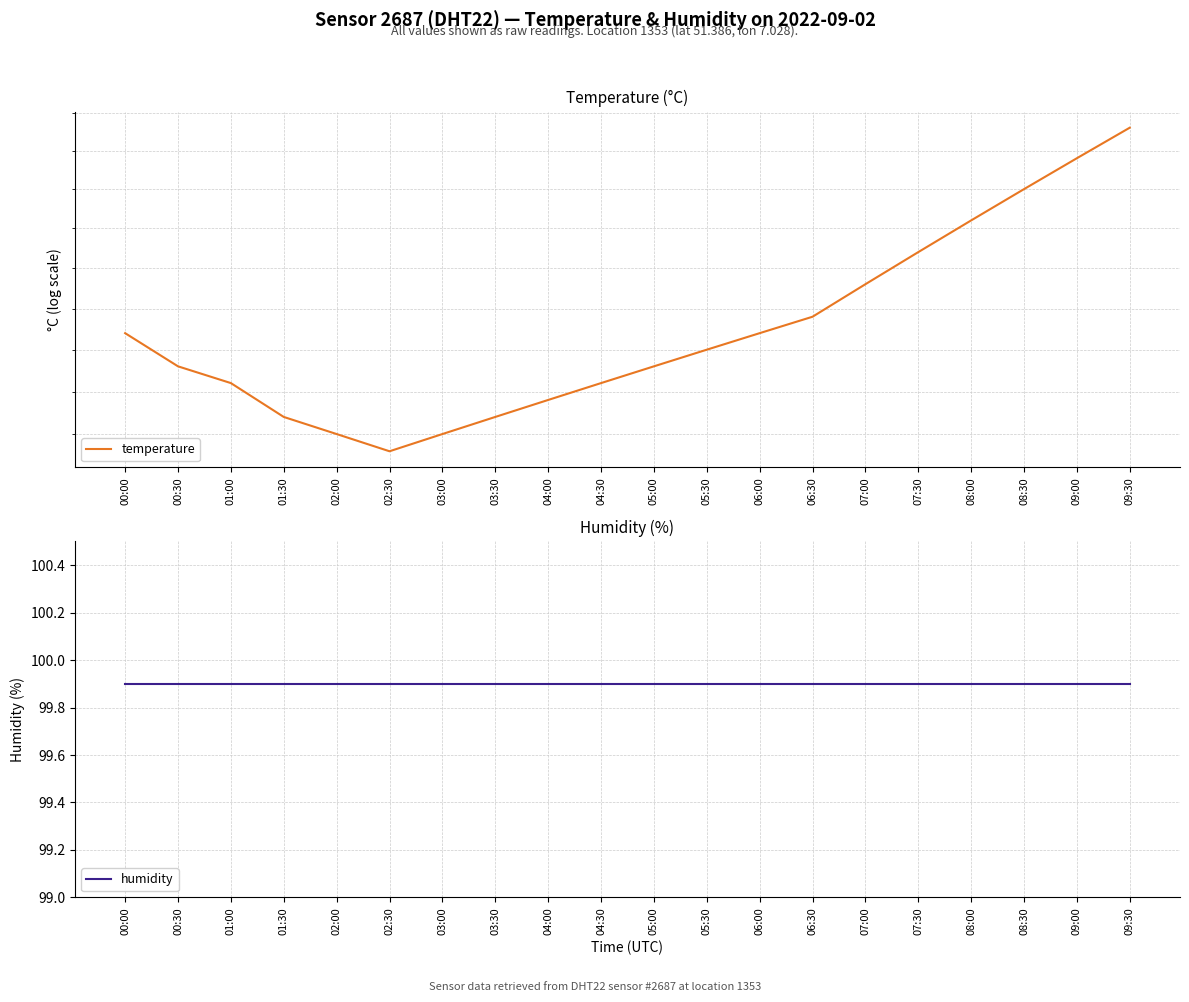

Reading left to right, what are all the values shown in this chart?

temperature: 00:00=15.1	00:30=14.9	01:00=14.8	01:30=14.6	02:00=14.5	02:30=14.4	03:00=14.5	03:30=14.6	04:00=14.7	04:30=14.8	05:00=14.9	05:30=15.0	06:00=15.1	06:30=15.2	07:00=15.4	07:30=15.6	08:00=15.8	08:30=16.0	09:00=16.2	09:30=16.4
humidity: 00:00=99.9	00:30=99.9	01:00=99.9	01:30=99.9	02:00=99.9	02:30=99.9	03:00=99.9	03:30=99.9	04:00=99.9	04:30=99.9	05:00=99.9	05:30=99.9	06:00=99.9	06:30=99.9	07:00=99.9	07:30=99.9	08:00=99.9	08:30=99.9	09:00=99.9	09:30=99.9